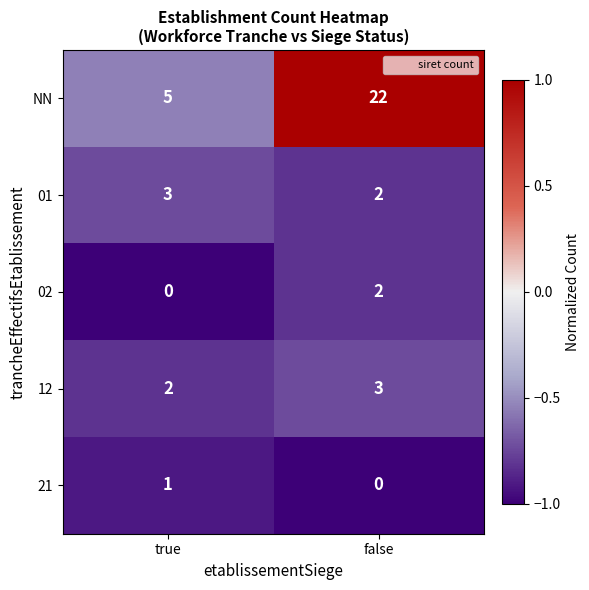

Which category has the lowest value in the 02 series?

true